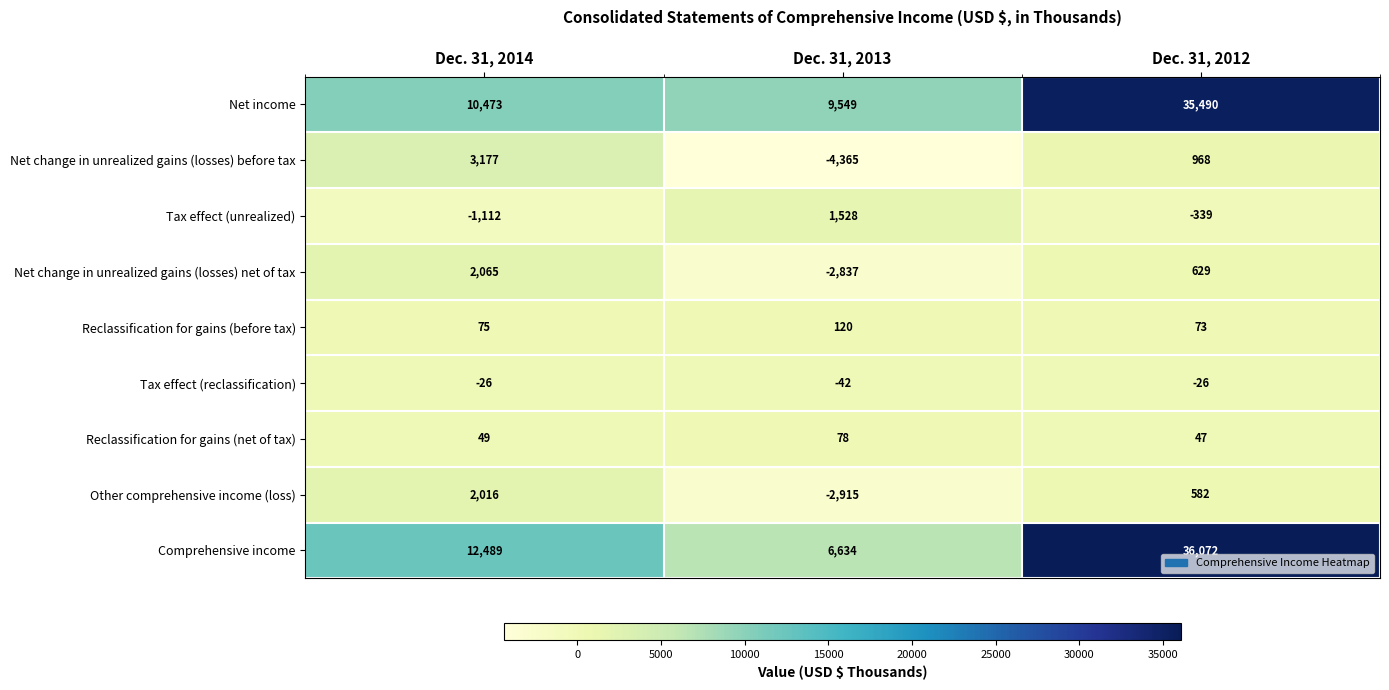

Reading left to right, what are all the values shown in this chart?

Net income: Dec. 31, 2014=10473	Dec. 31, 2013=9549	Dec. 31, 2012=35490
Net change in unrealized gains (losses) before tax: Dec. 31, 2014=3177	Dec. 31, 2013=-4365	Dec. 31, 2012=968
Tax effect (unrealized): Dec. 31, 2014=-1112	Dec. 31, 2013=1528	Dec. 31, 2012=-339
Net change in unrealized gains (losses) net of tax: Dec. 31, 2014=2065	Dec. 31, 2013=-2837	Dec. 31, 2012=629
Reclassification for gains (before tax): Dec. 31, 2014=75	Dec. 31, 2013=120	Dec. 31, 2012=73
Tax effect (reclassification): Dec. 31, 2014=-26	Dec. 31, 2013=-42	Dec. 31, 2012=-26
Reclassification for gains (net of tax): Dec. 31, 2014=49	Dec. 31, 2013=78	Dec. 31, 2012=47
Other comprehensive income (loss): Dec. 31, 2014=2016	Dec. 31, 2013=-2915	Dec. 31, 2012=582
Comprehensive income: Dec. 31, 2014=12489	Dec. 31, 2013=6634	Dec. 31, 2012=36072